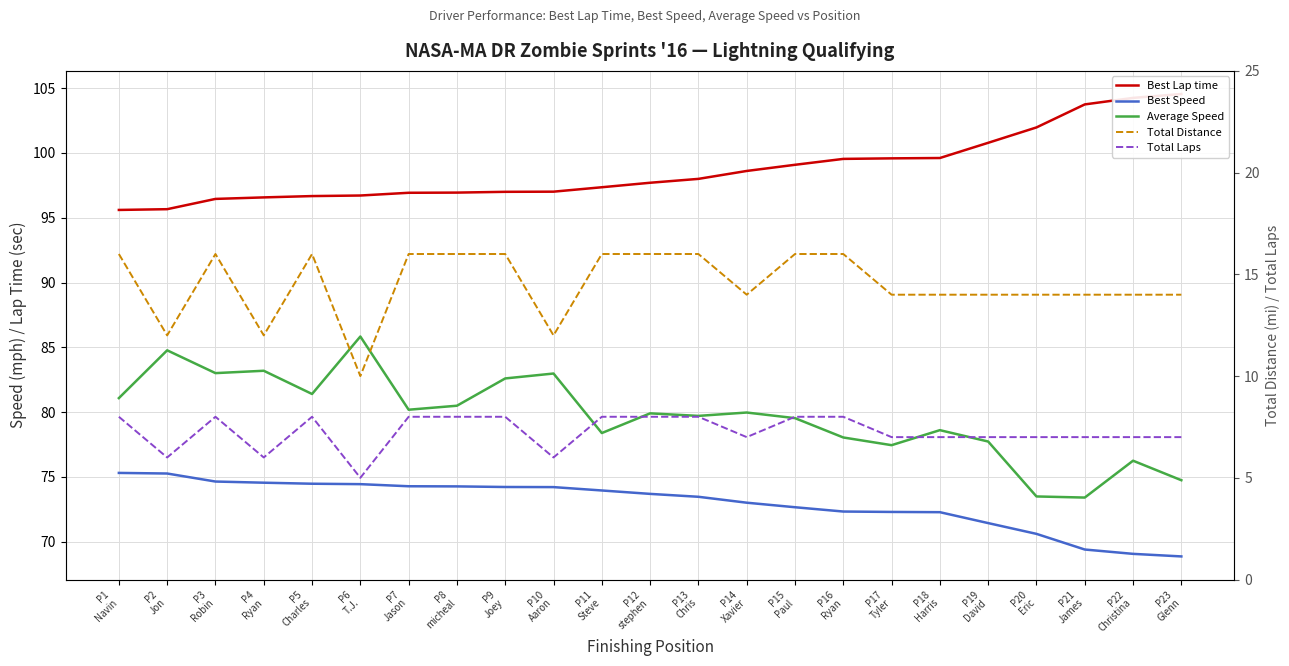

What is the highest value of the Best Speed series?

75.3